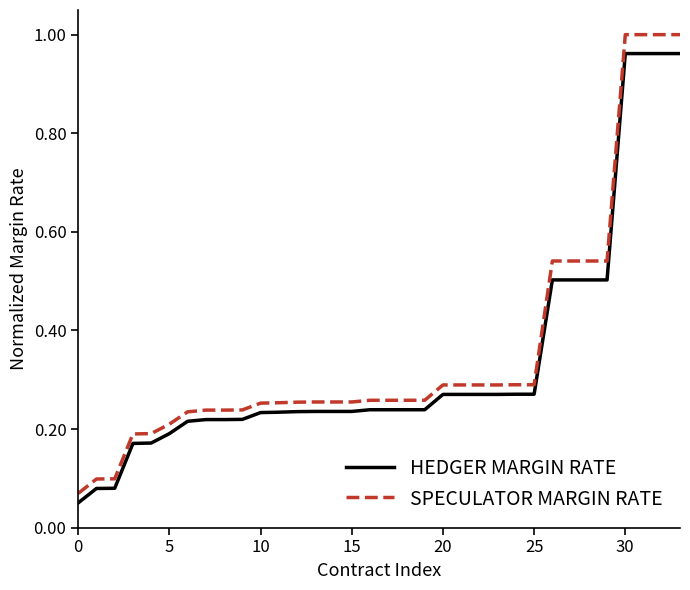

What is the difference between the maximum and minimum values in the SPECULATOR MARGIN RATE series?

0.9